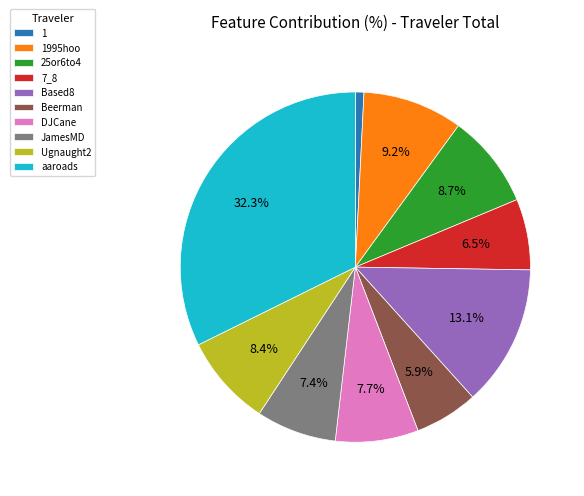

What is the smallest slice in the pie chart?

1